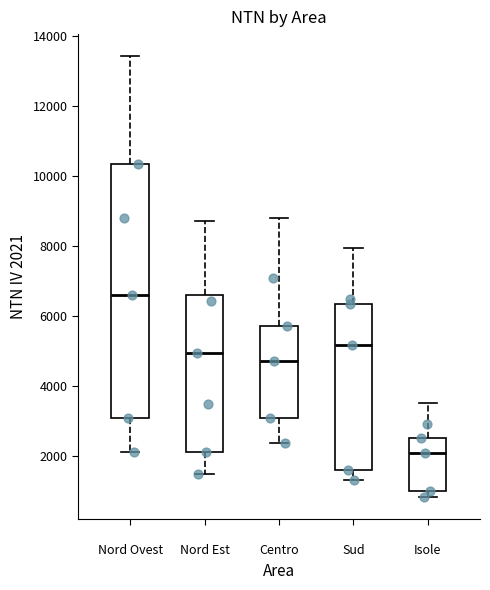

Comparing the boxes themselves (not the whiskers), which one is the tallest?

Nord Ovest